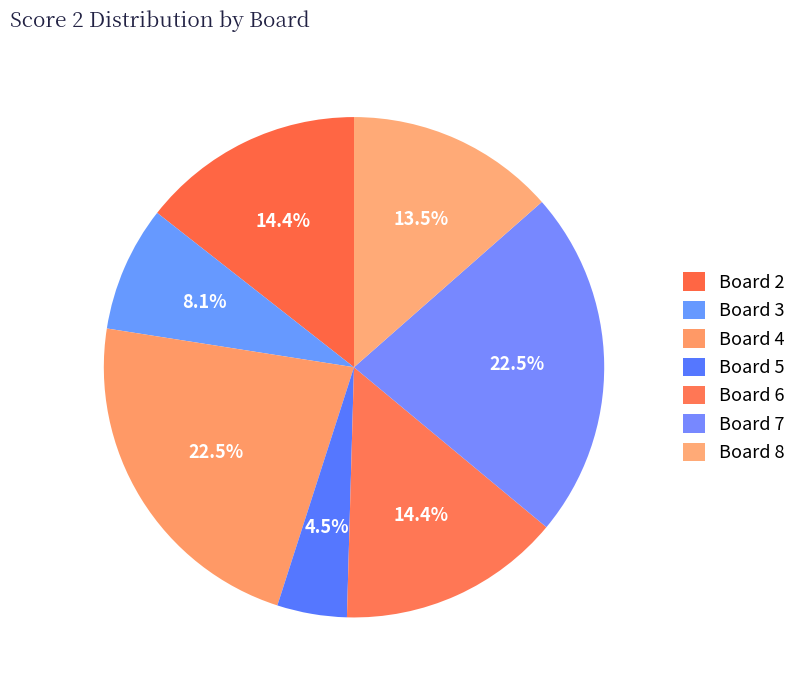

How many slices are in this pie chart?

7